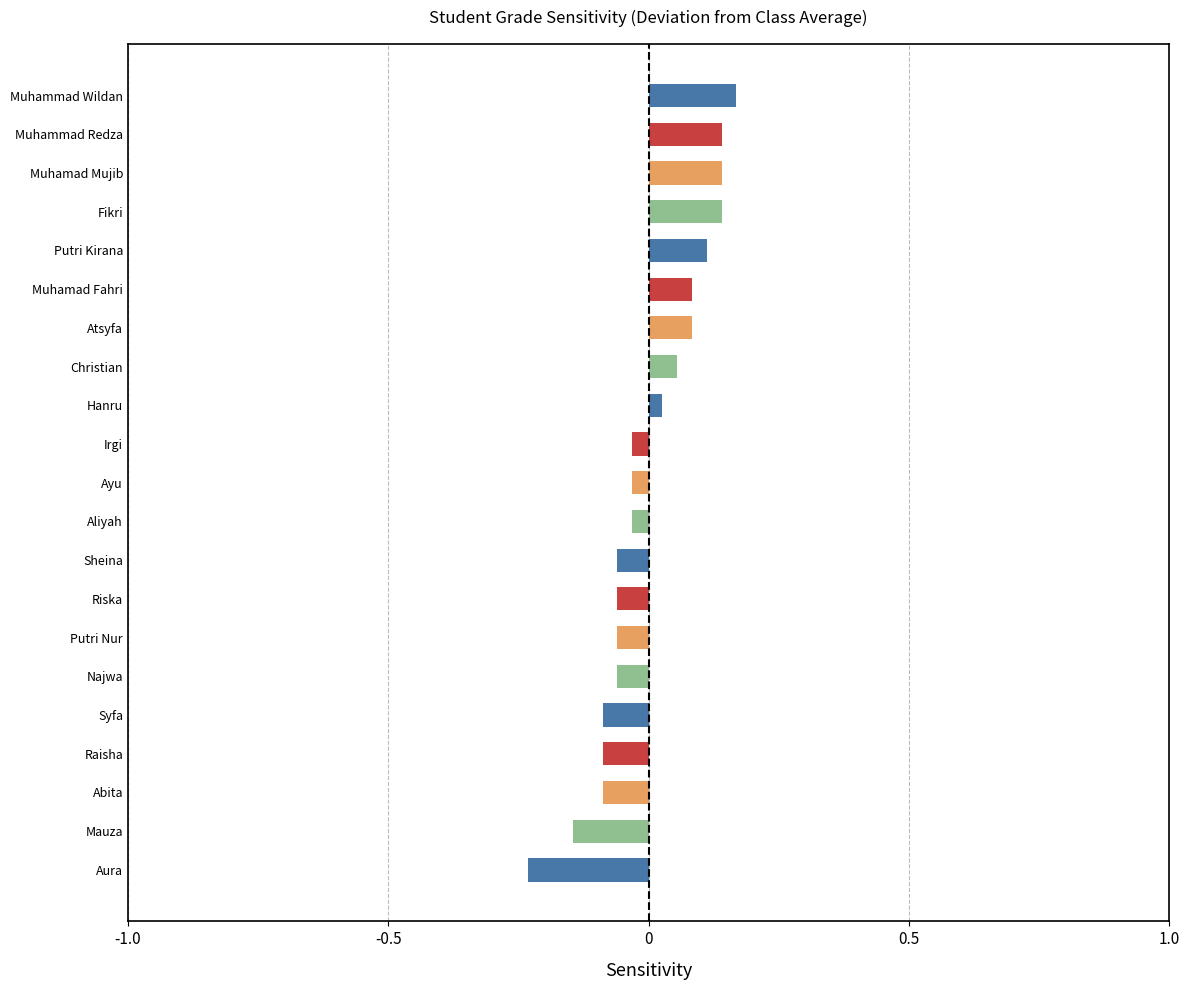

What is the smallest value displayed?

-0.2